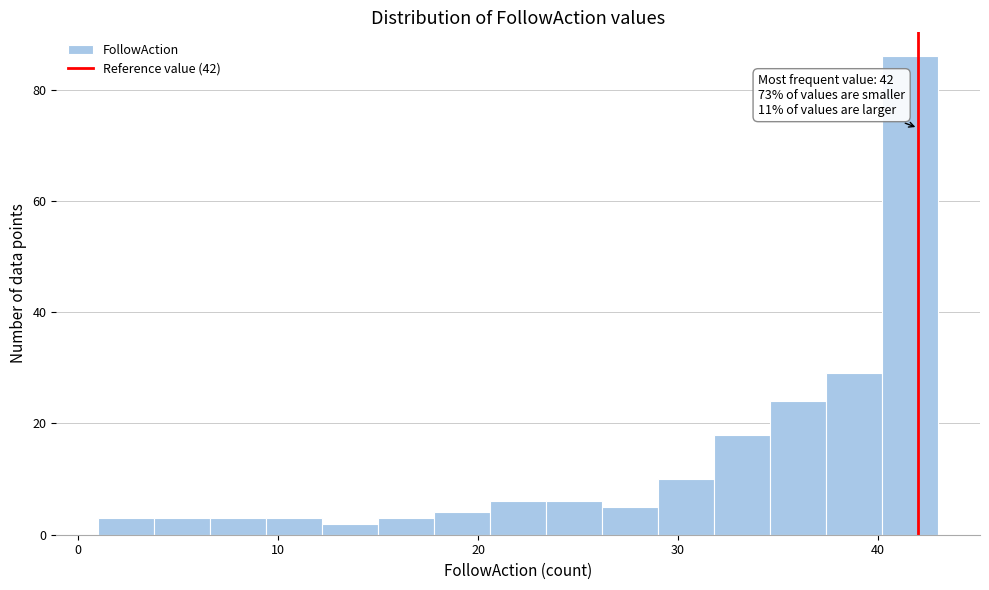

Read against the x-axis, roughly where is the centre of the tallest bar?

42